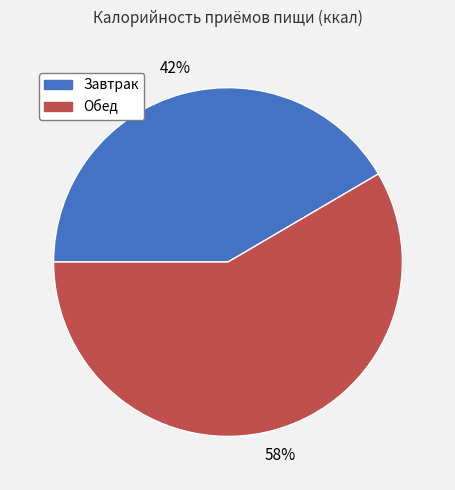

What is the smallest slice in the pie chart?

Завтрак